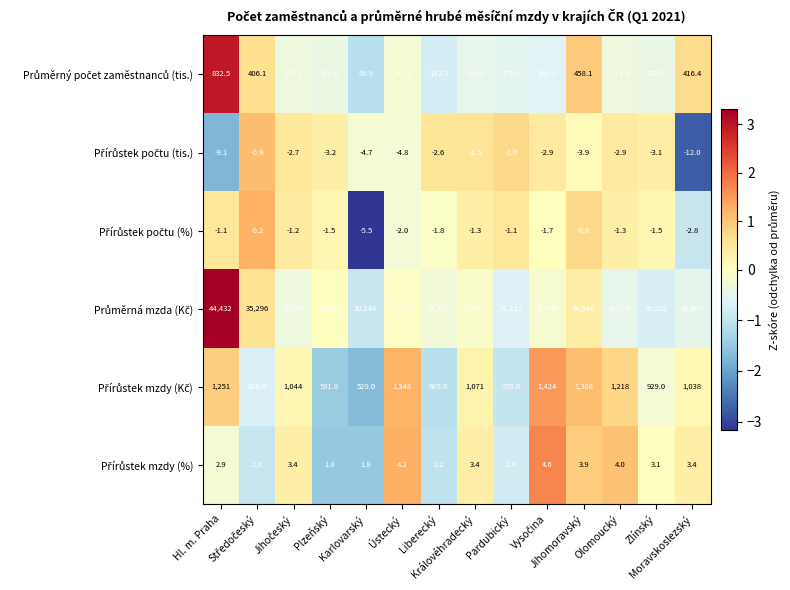

How many distinct data groups are displayed?

6